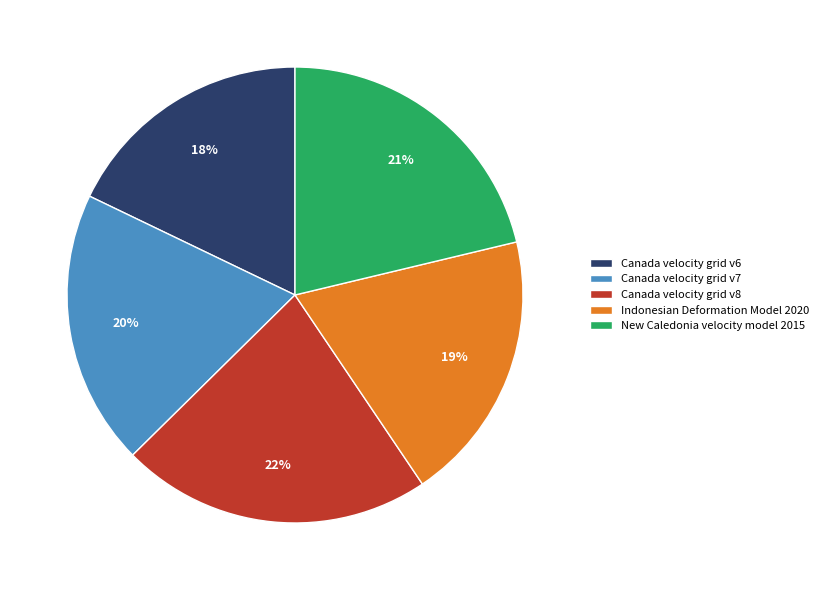

Which slice is the smallest?

Canada velocity grid v6